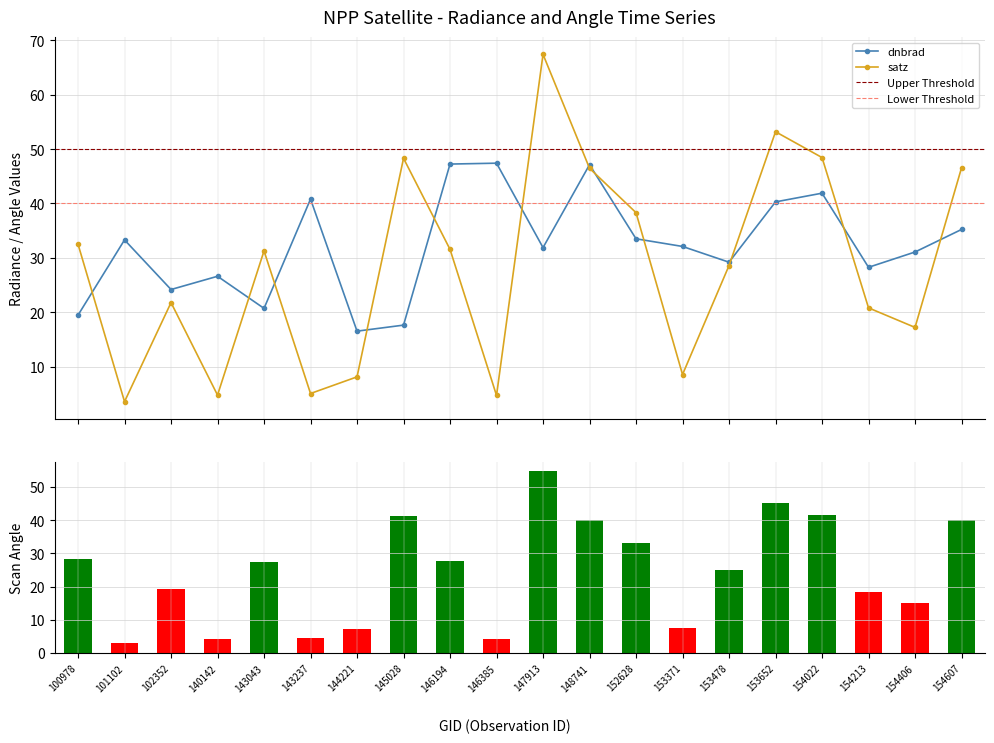

List the series in order of their peak value, highest first.

satz, scan_angle, dnbrad